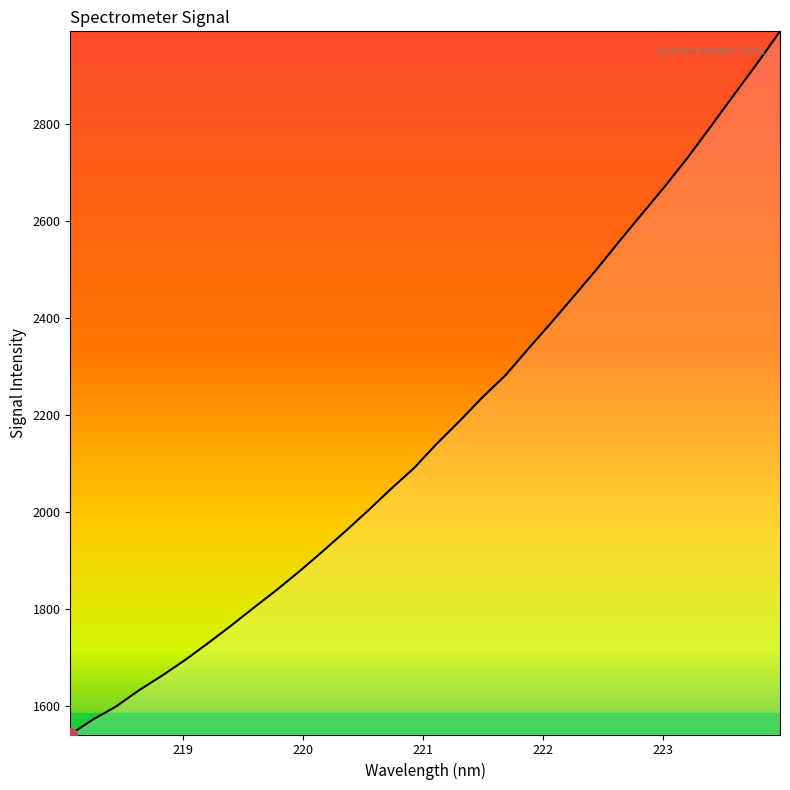

What is the maximum value shown in the chart?

2991.2